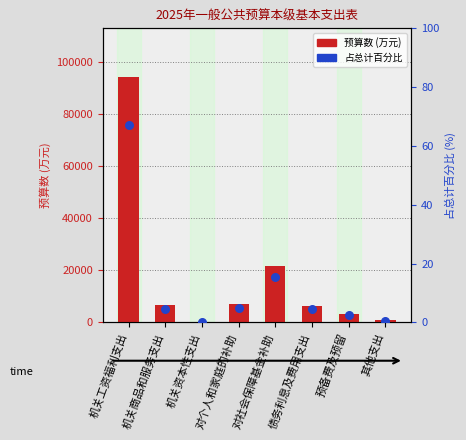

Which series has the largest Y range (max minus min)?

预算数 (万元)